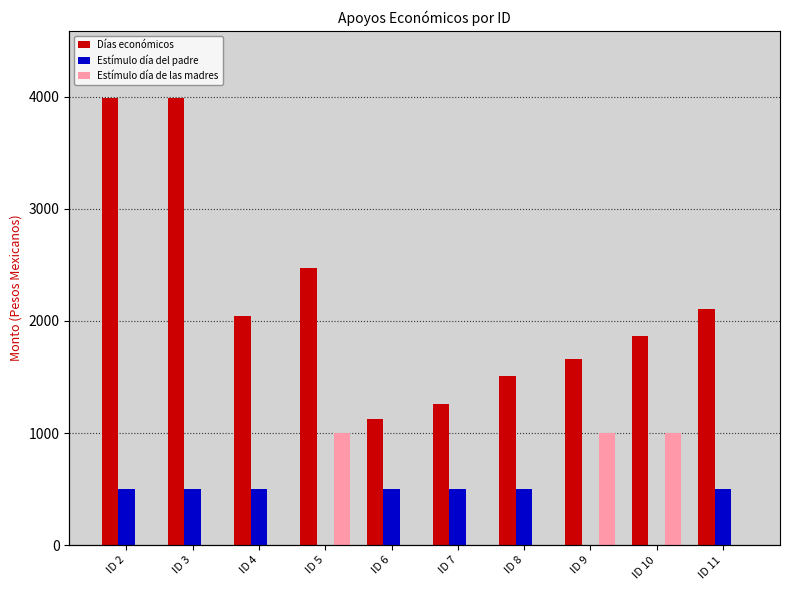

What is the value of the Días económicos bar at the 6th from the left?

1260.8